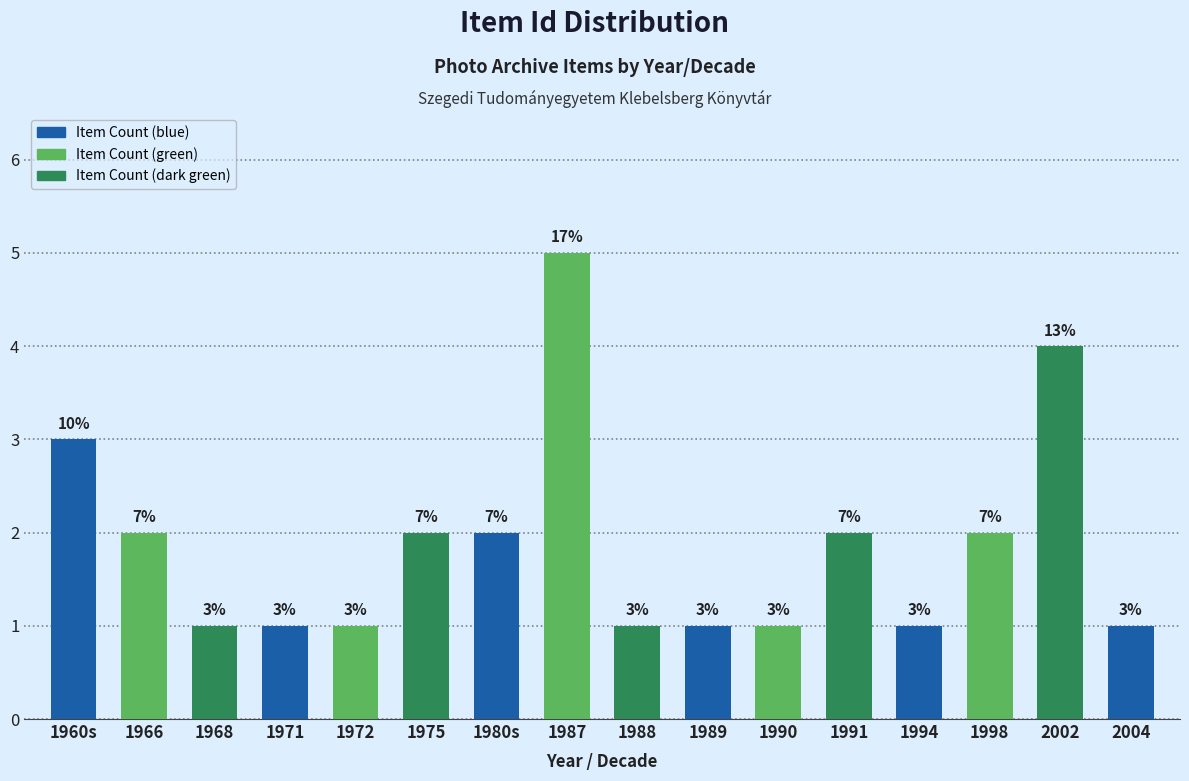

Reading left to right, transcribe all the data shown in this chart.

3	2	1	1	1	2	2	5	1	1	1	2	1	2	4	1